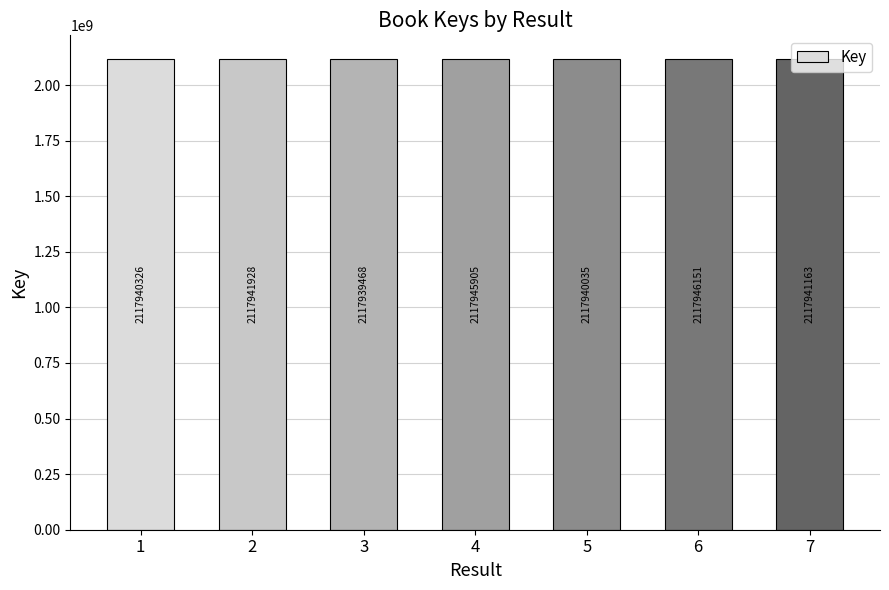

Are the bars grouped side by side (vs. stacked)?

No